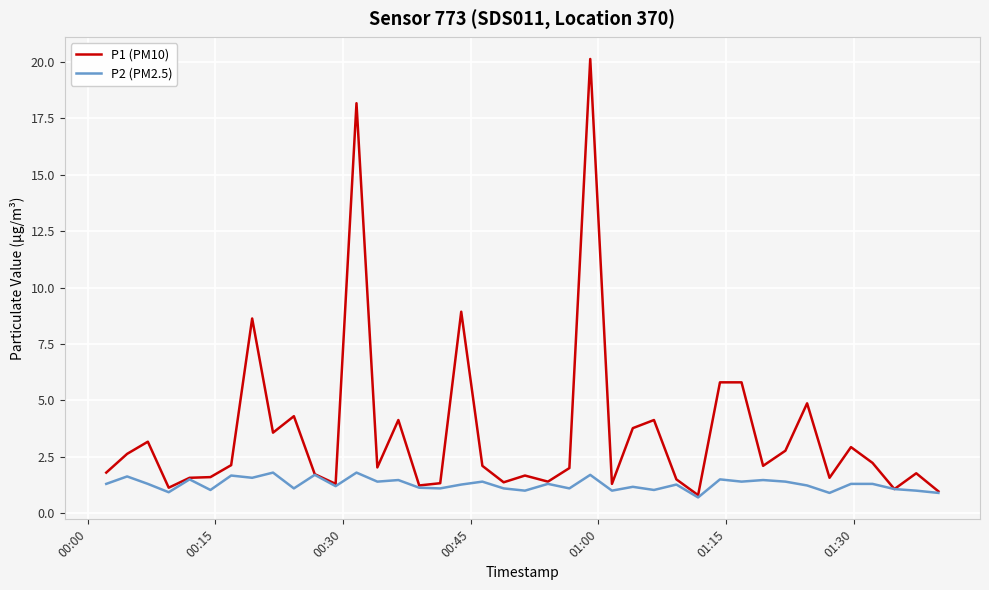

Rank the series by their maximum value, from lowest to highest.

P2 (PM2.5), P1 (PM10)